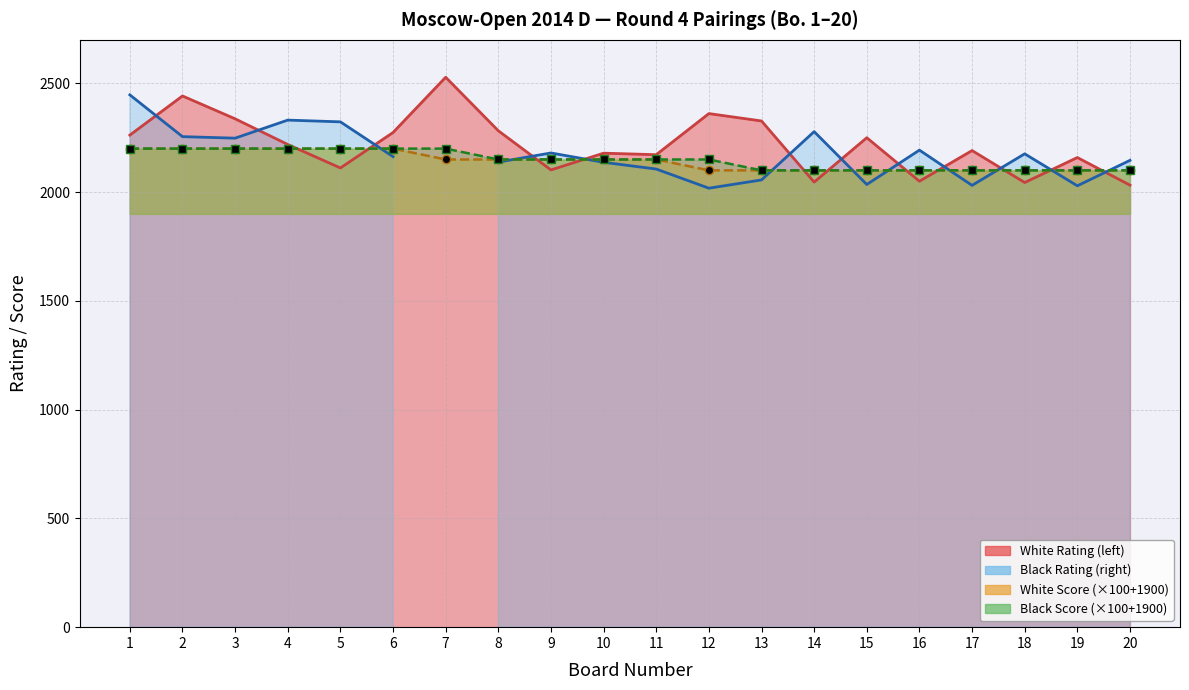

What is the difference between the second highest and minimum values in the White Score series?

100